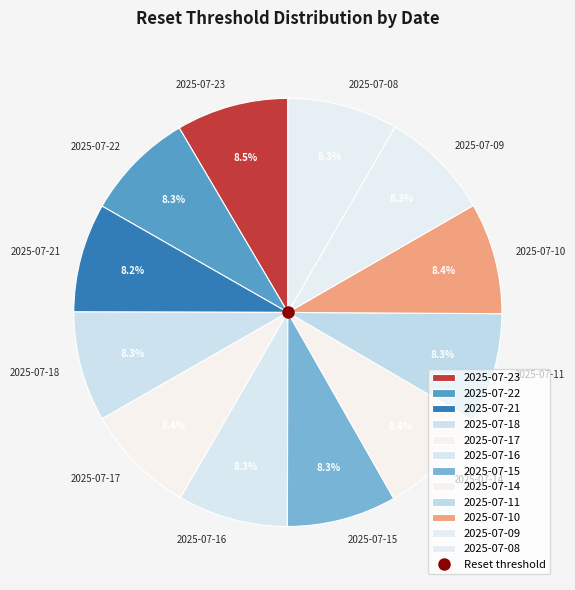

How many segments does this pie chart have?

12